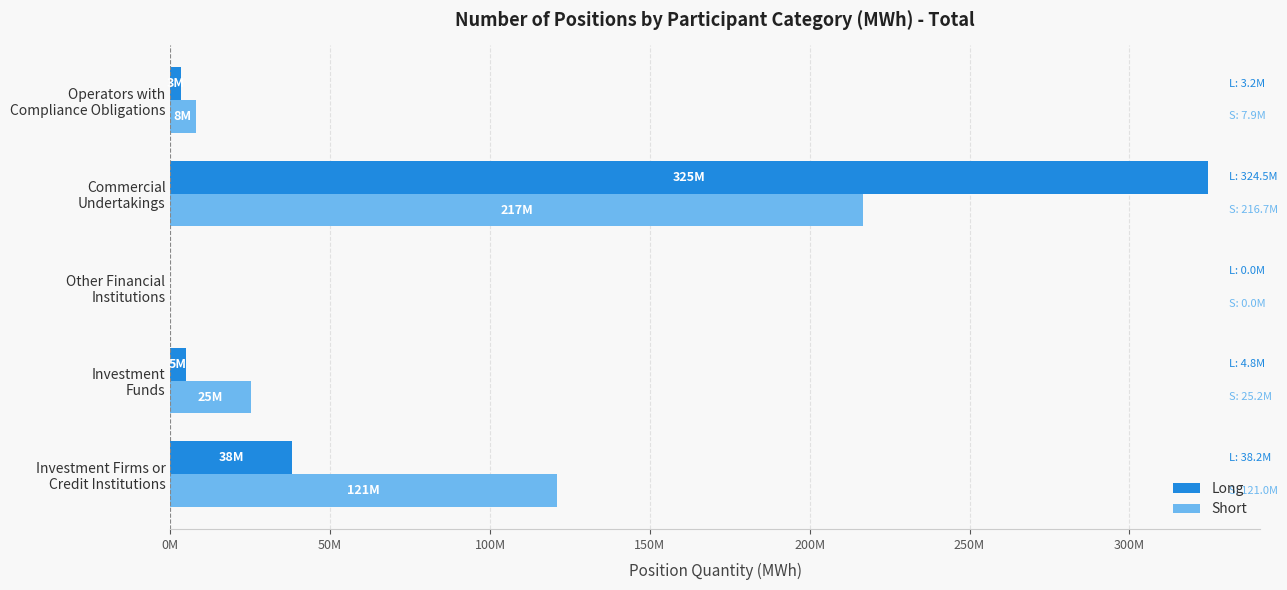

At which category is the sum across all series the highest?

Commercial
Undertakings